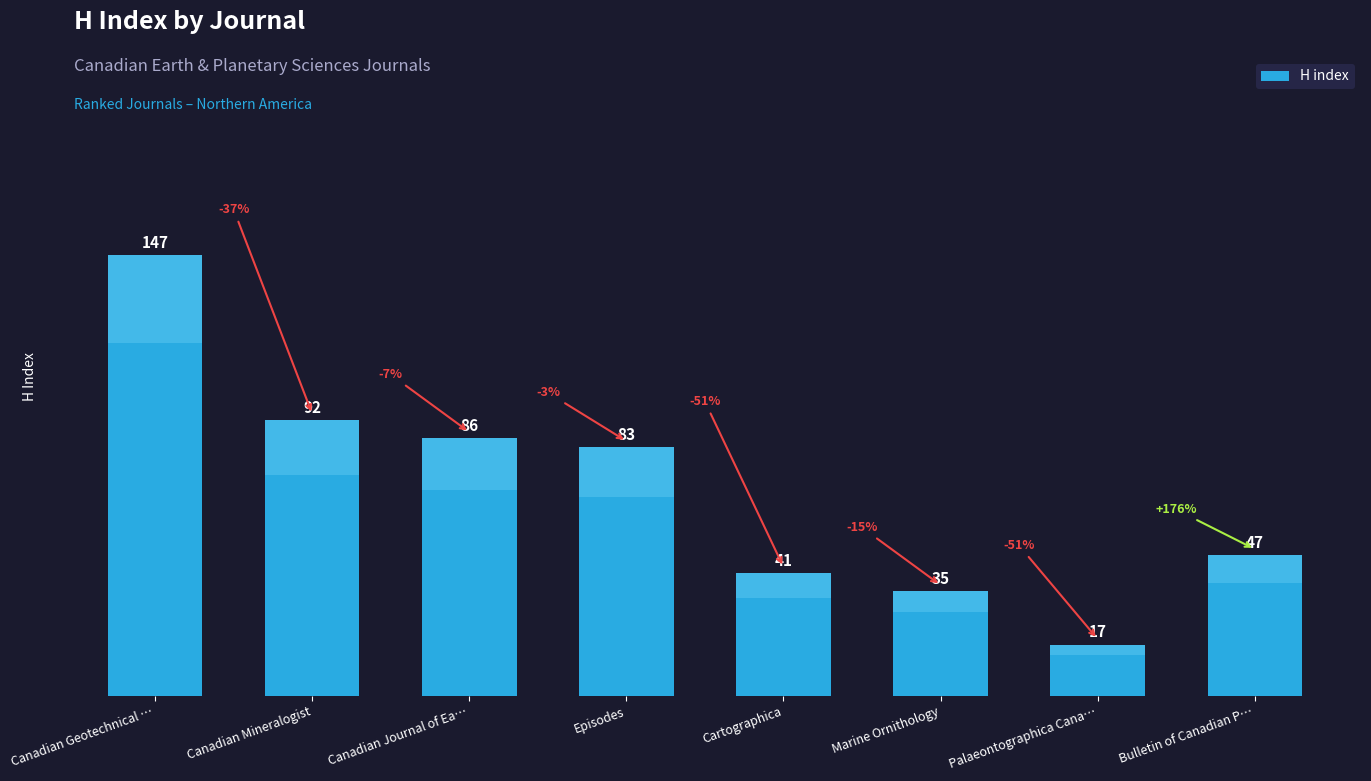

Are the bars grouped side by side (vs. stacked)?

No